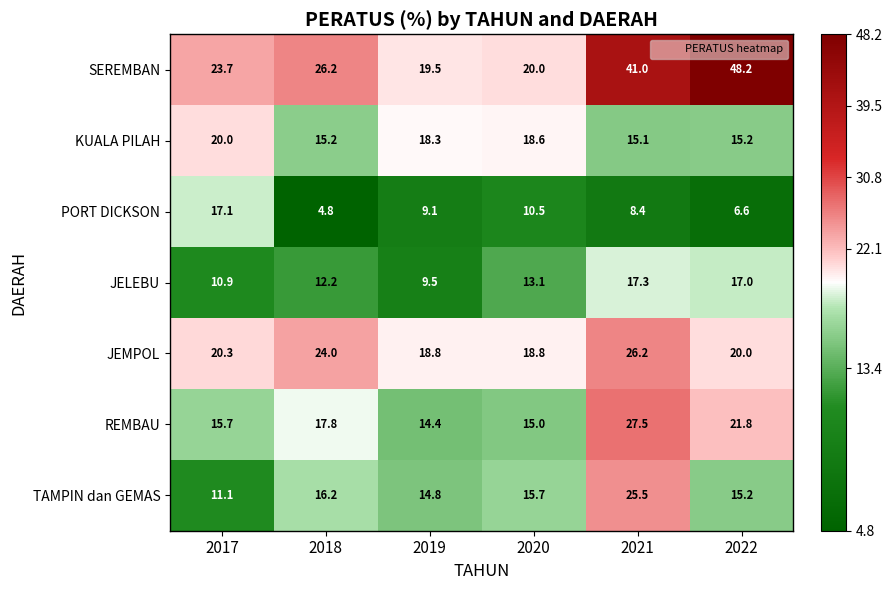

List the series in order of their peak value, lowest first.

PORT DICKSON, JELEBU, KUALA PILAH, TAMPIN dan GEMAS, JEMPOL, REMBAU, SEREMBAN